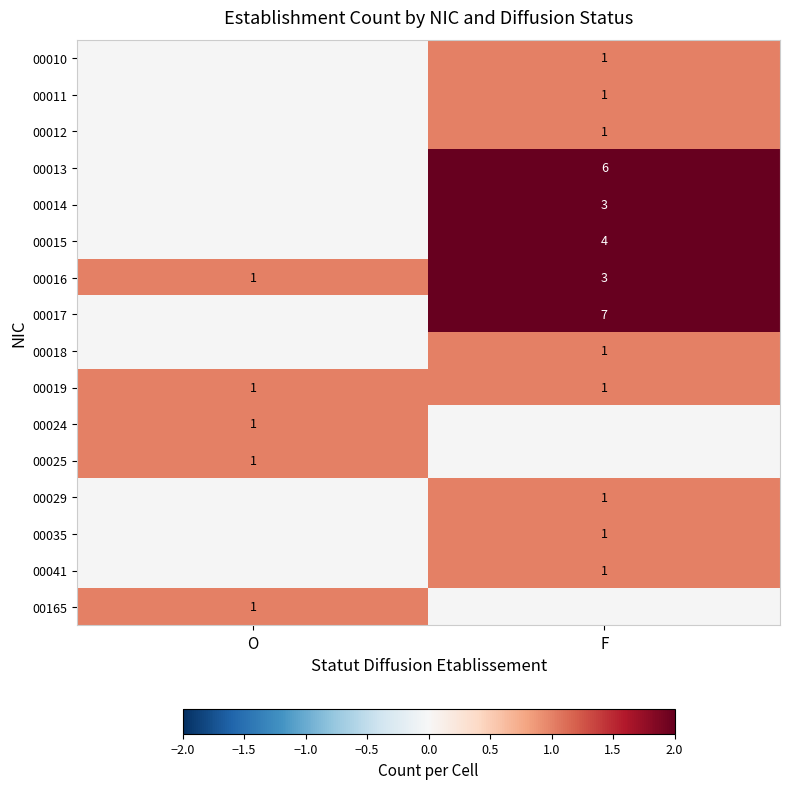

The value of 00025 at O is 0. True or false?

False